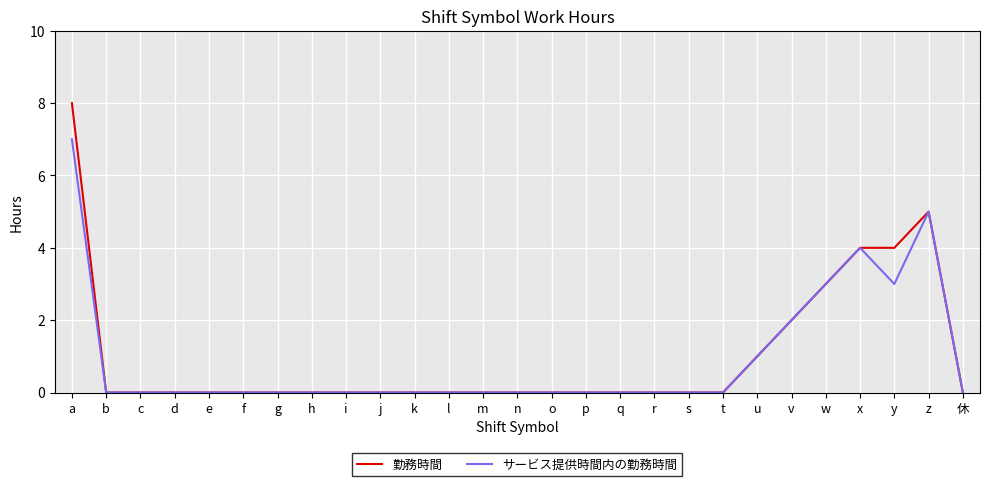

The サービス提供時間内の勤務時間 series shows 2 at v. True or false?

True